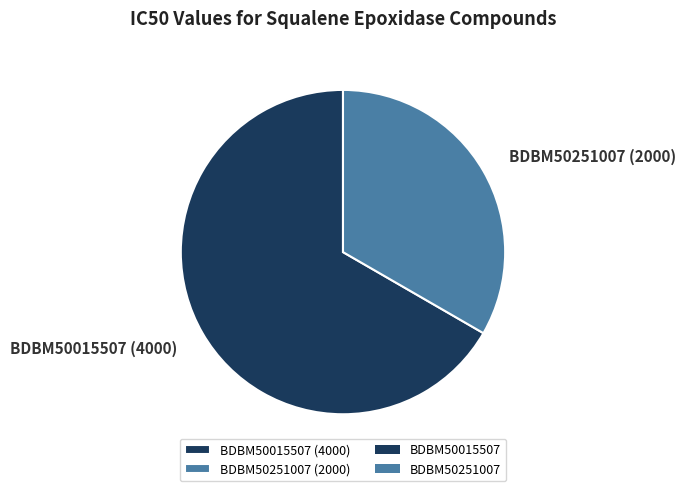

Combined, do BDBM50251007 and BDBM50015507 account for over 50%?

Yes